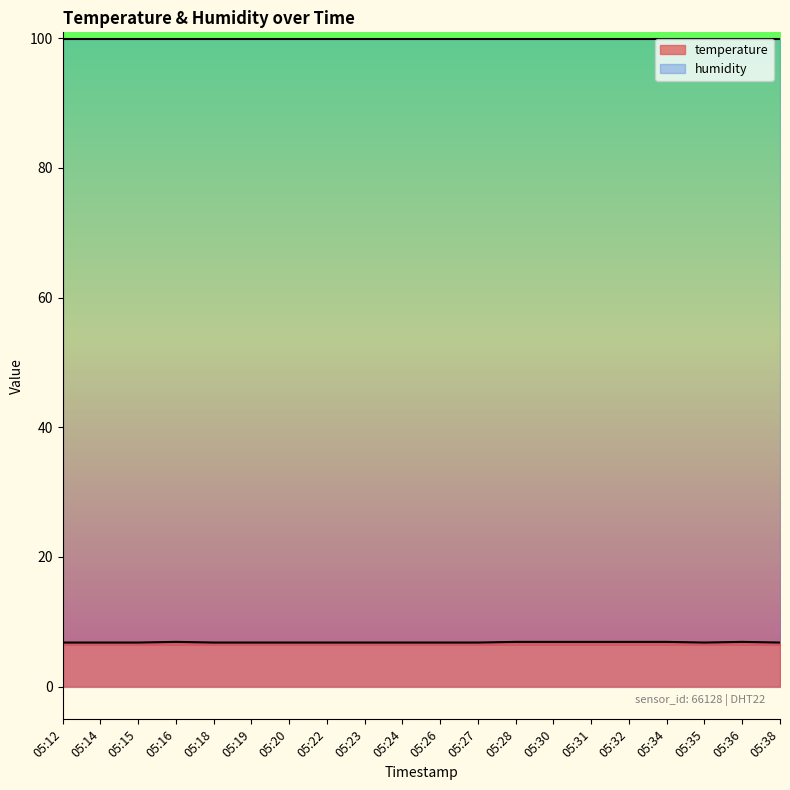

List the labels in order of value, largest first.

05:16, 05:28, 05:30, 05:31, 05:32, 05:34, 05:36, 05:12, 05:14, 05:15, 05:18, 05:19, 05:20, 05:22, 05:23, 05:24, 05:26, 05:27, 05:35, 05:38